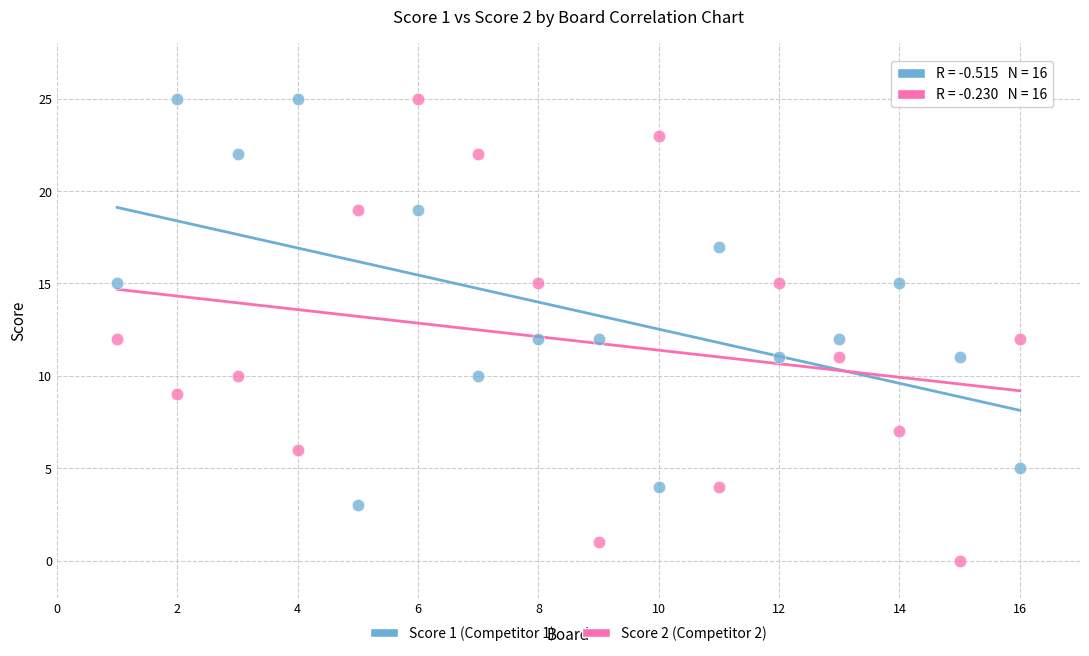

Across all data points, what is the range of Y values (max minus min)?

25